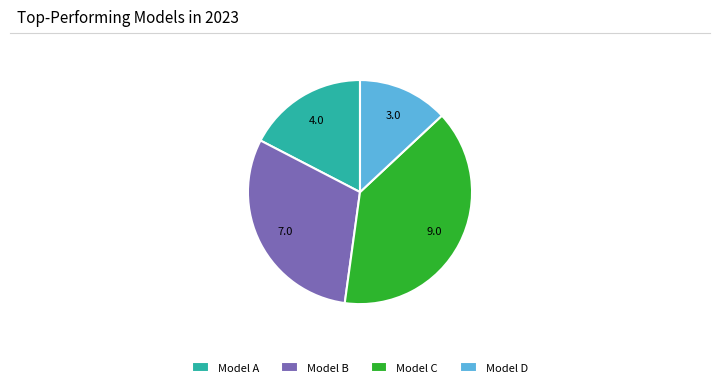

Is it true that Model B is 30% of the pie?

True